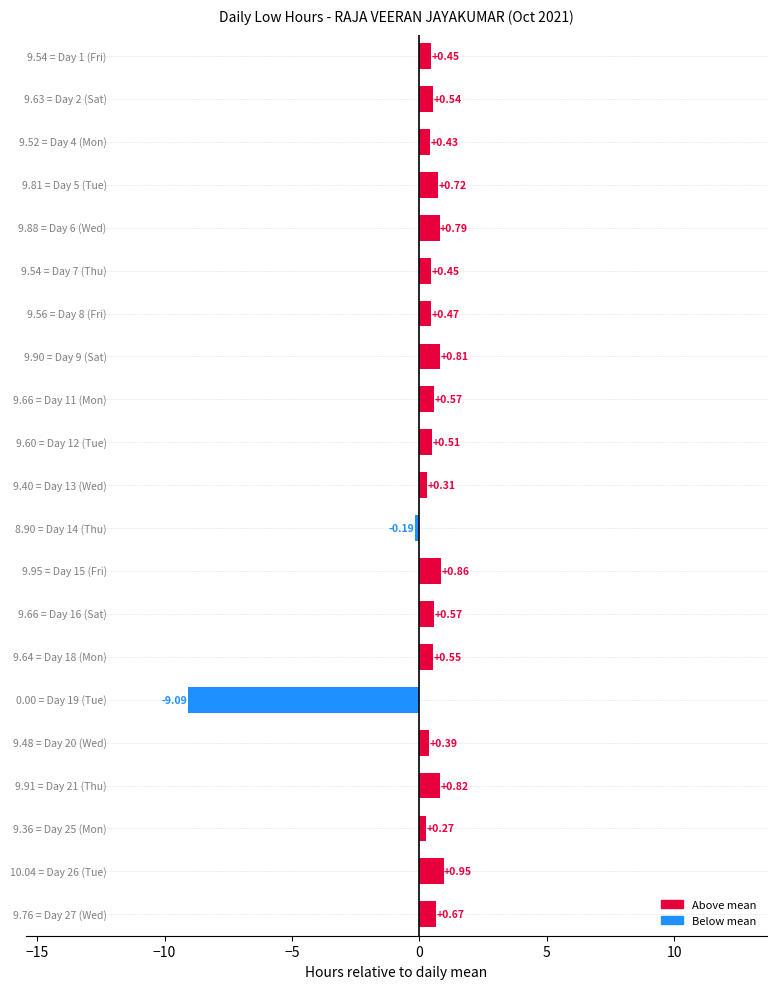

What is the sum of all values?

1.9